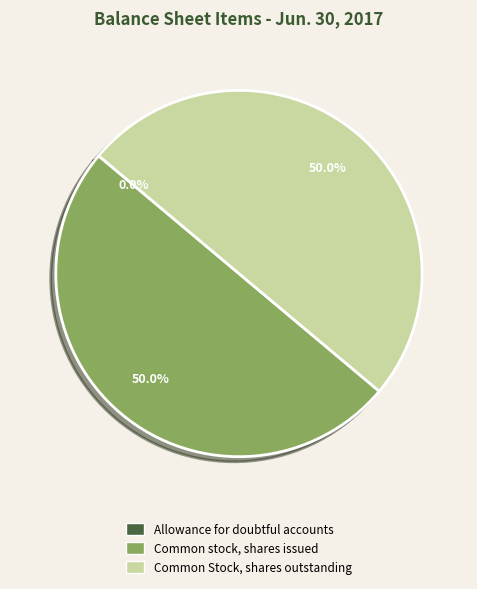

How much of the chart is everything except Common stock, shares issued?

50.0%